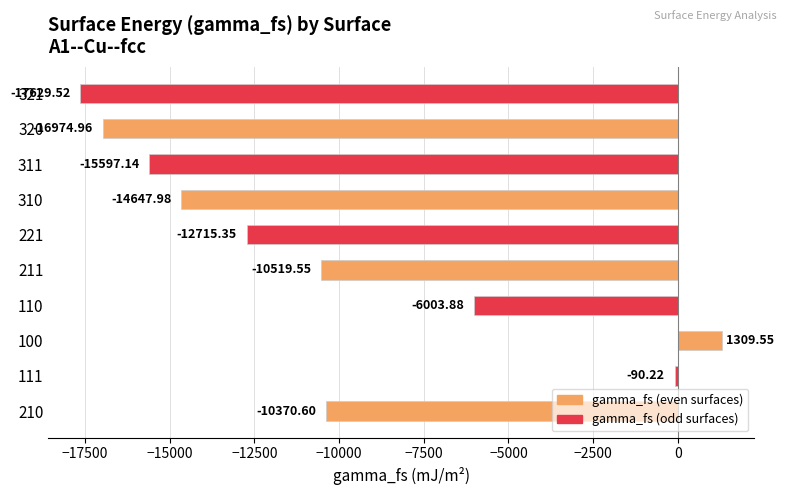

How many positive values are there?

1